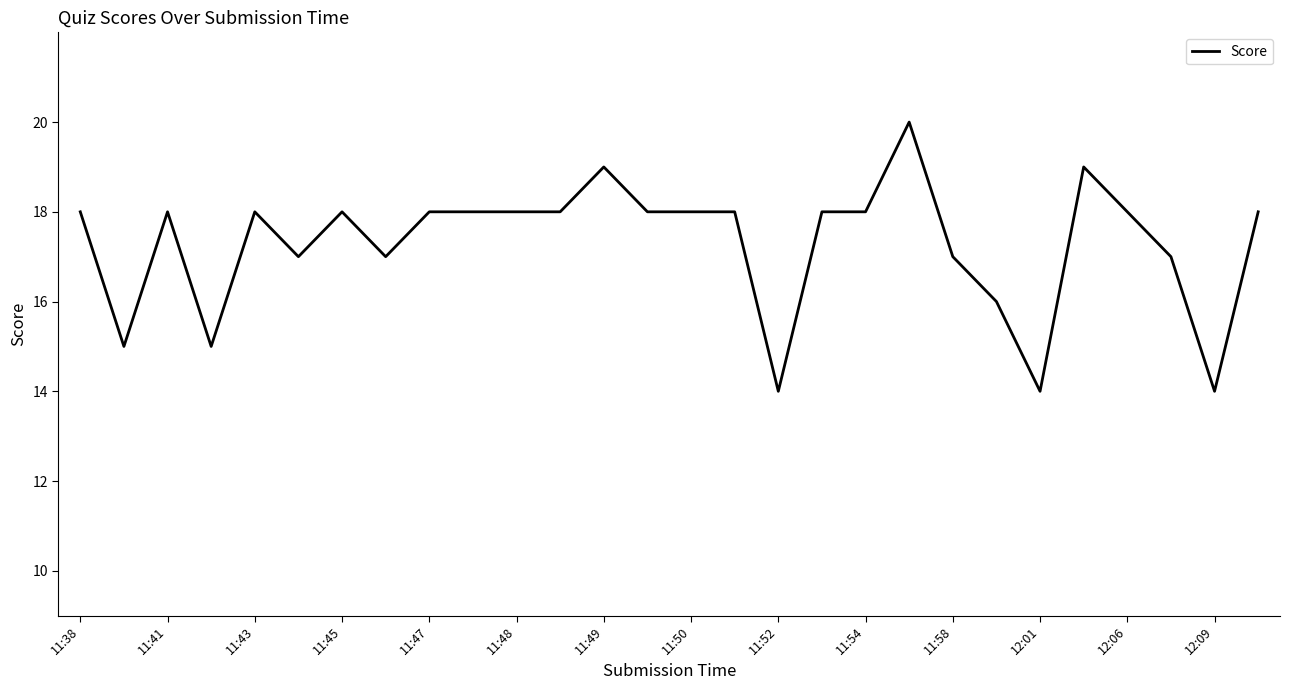

What is the smallest value displayed?

14